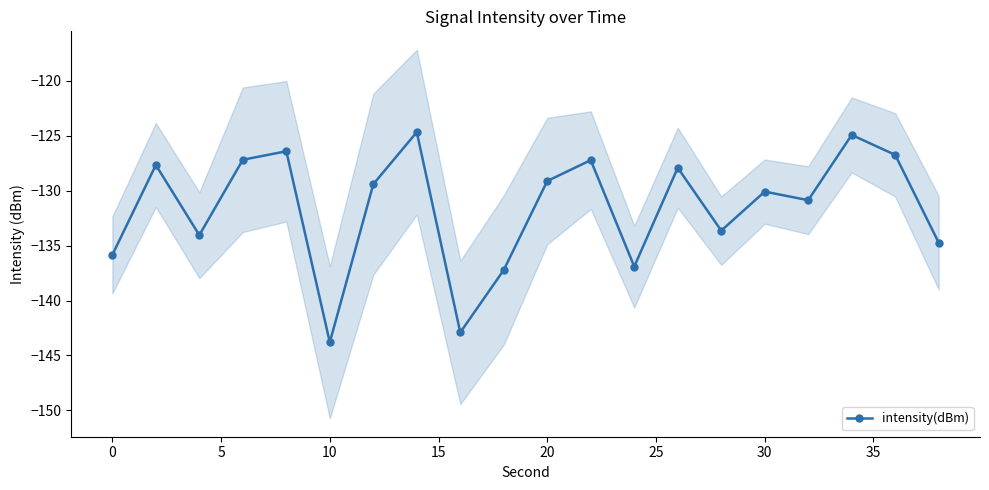

What is the highest value of the intensity(dBm) series?

-124.7